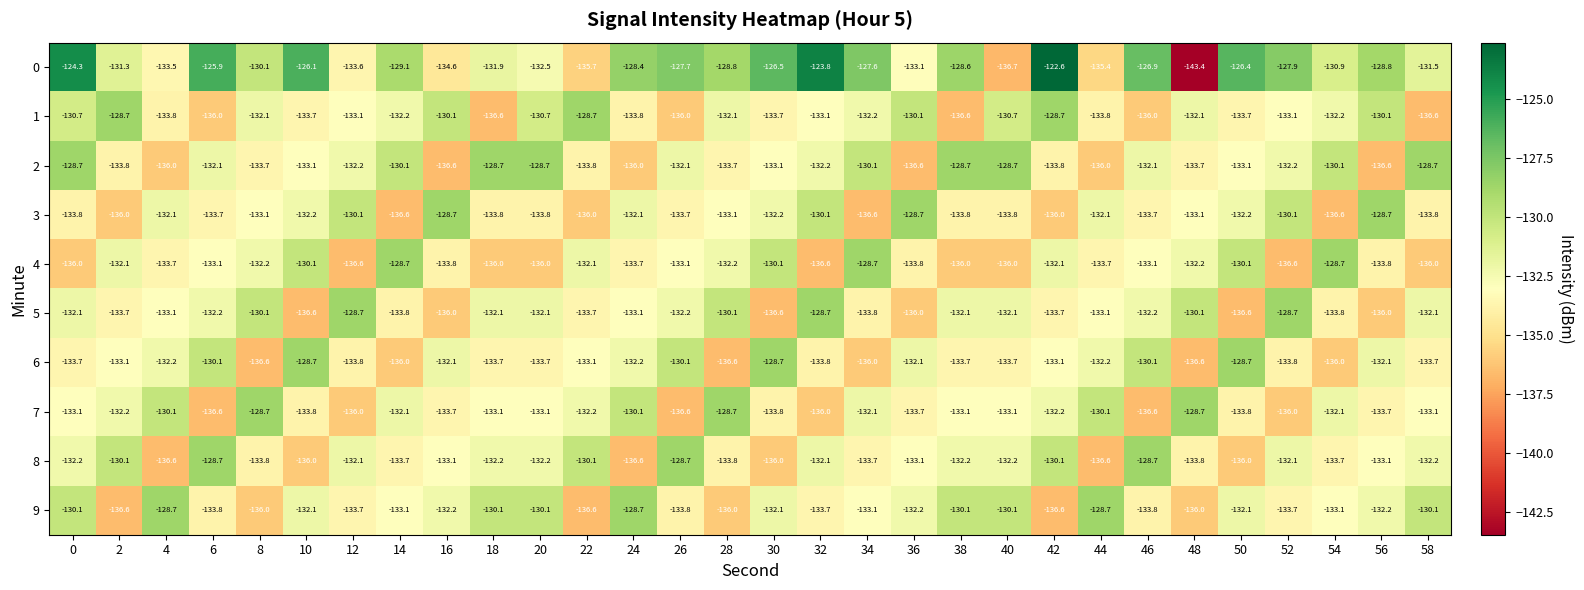

What is the lowest value of the 0 series?

-143.4